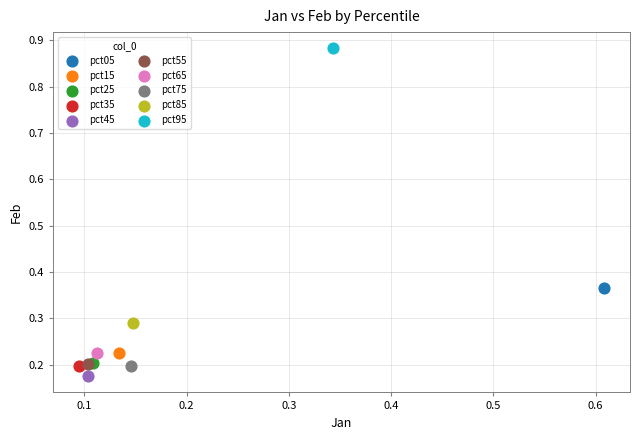

Which series contains the highest Y value?

pct95